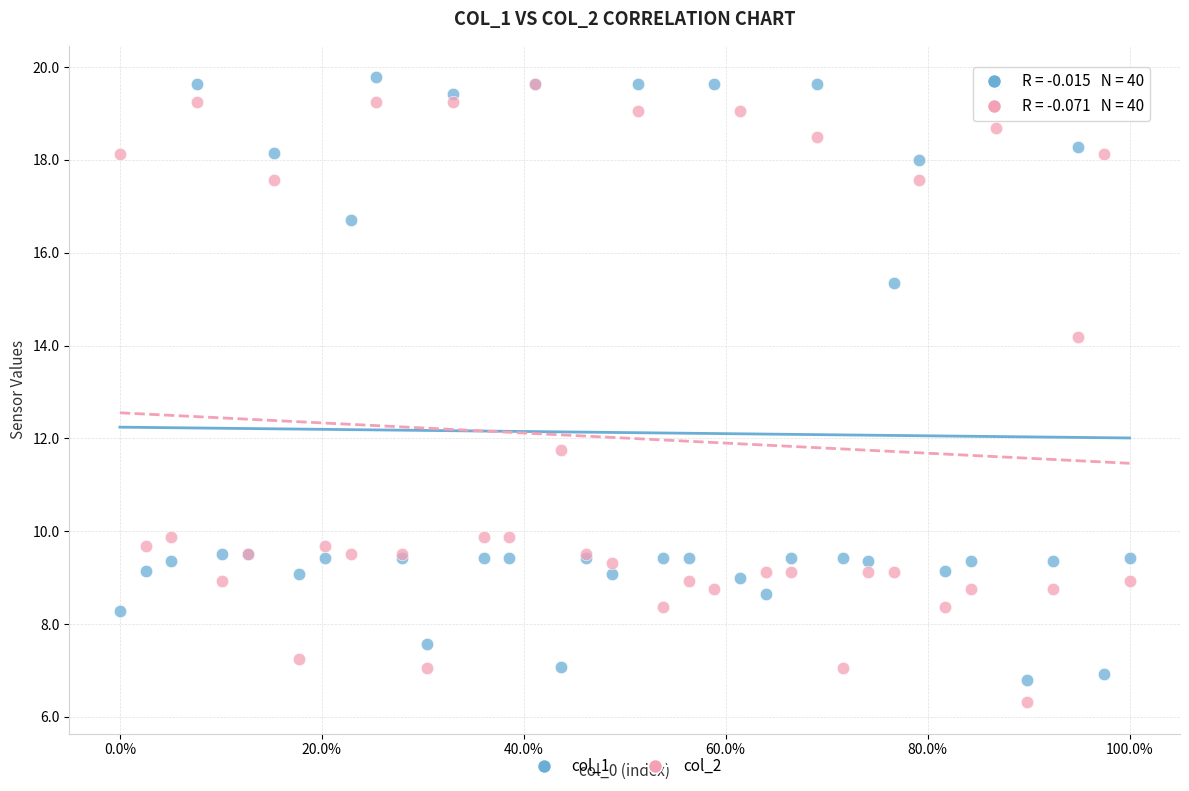

Which series contains the highest Y value?

col_1